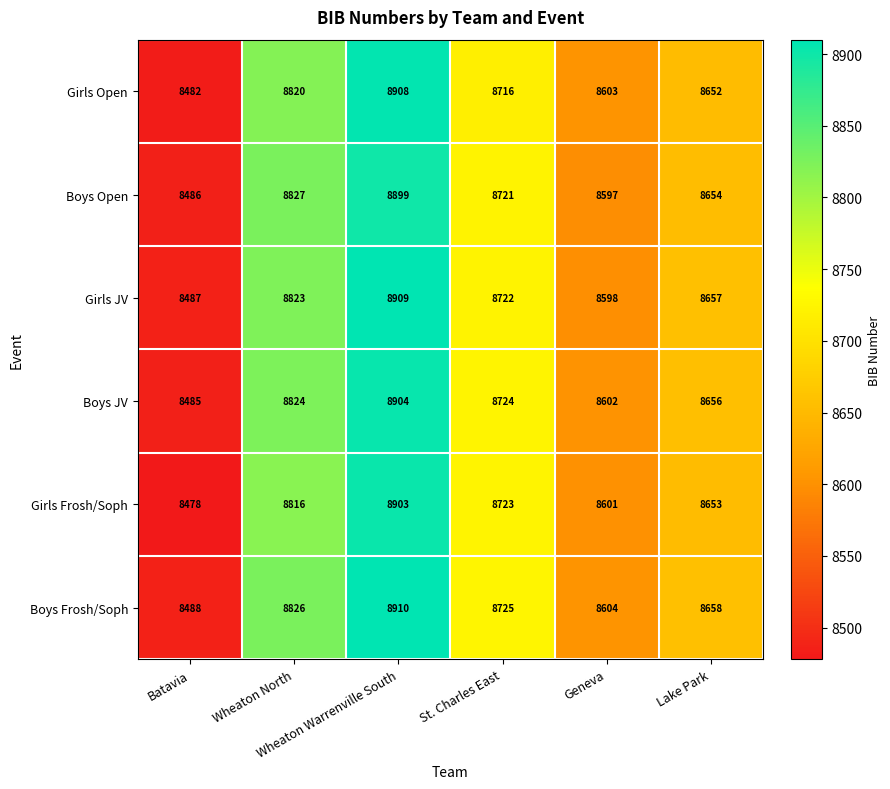

What is the smallest value displayed?

8478